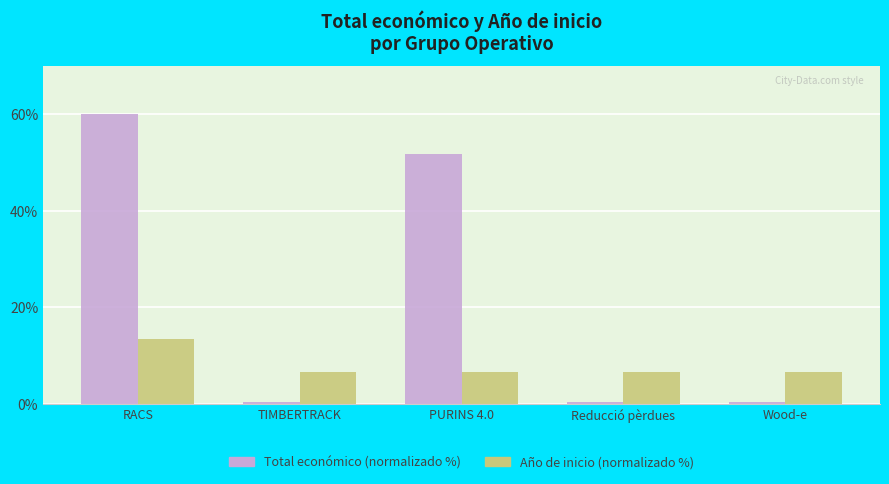

Rank the series by their average value, from highest to lowest.

Total económico (normalizado %), Año de inicio (normalizado %)